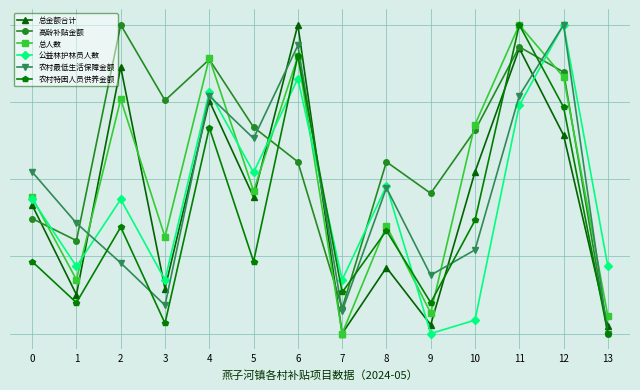

How many times do 公益林护林员人数 and 高龄补贴金额 cross each other?

4